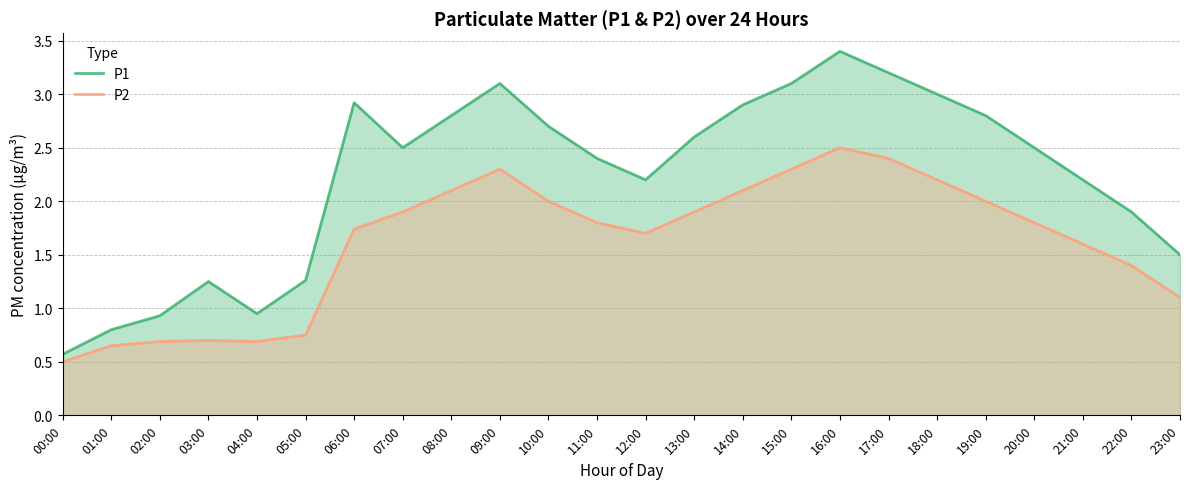

Which series has the largest range (max minus min)?

P1